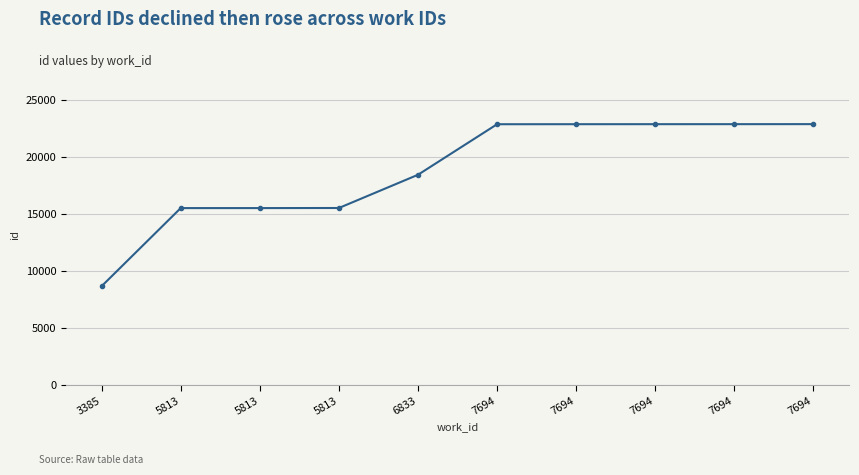

Reading left to right, transcribe all the data shown in this chart.

8666	15515	15516	15524	18438	22871	22874	22876	22877	22880